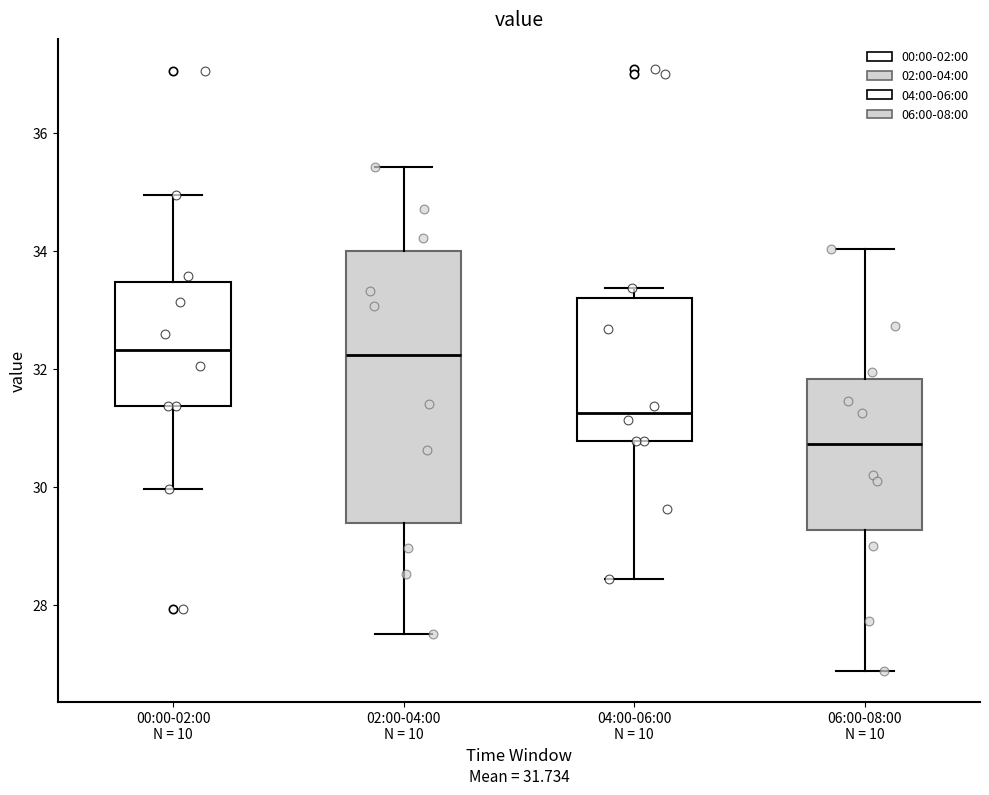

Comparing the boxes themselves (not the whiskers), which one is the tallest?

02:00-04:00 N = 10